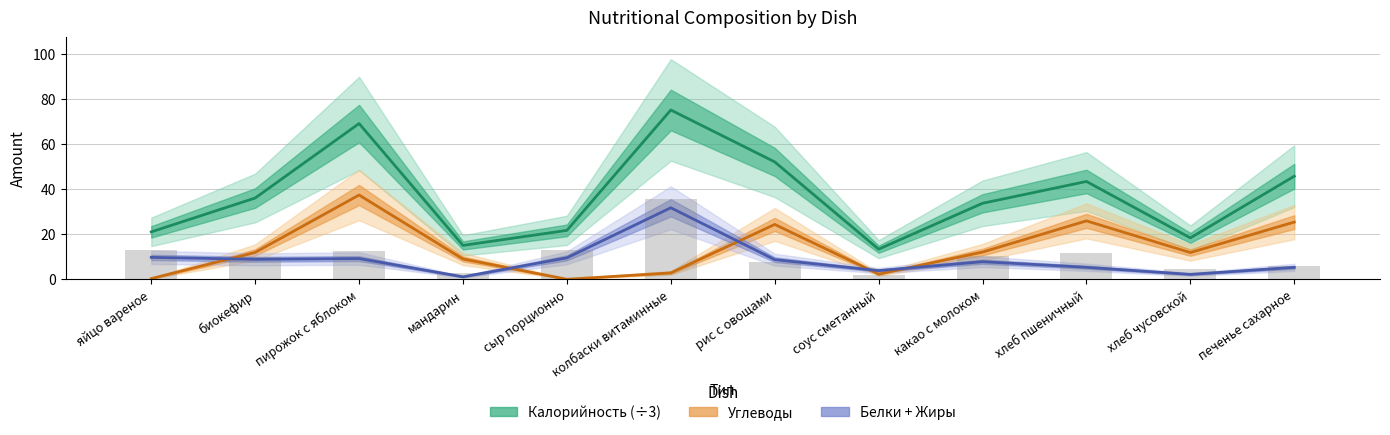

What is the difference between the maximum and minimum values in the Калорийность (÷3) series?

61.7